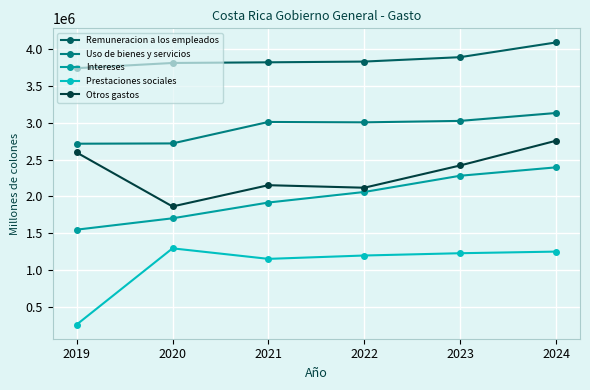

At 2019, list the series in order from smallest to largest.

Prestaciones sociales, Intereses, Otros gastos, Uso de bienes y servicios, Remuneracion a los empleados